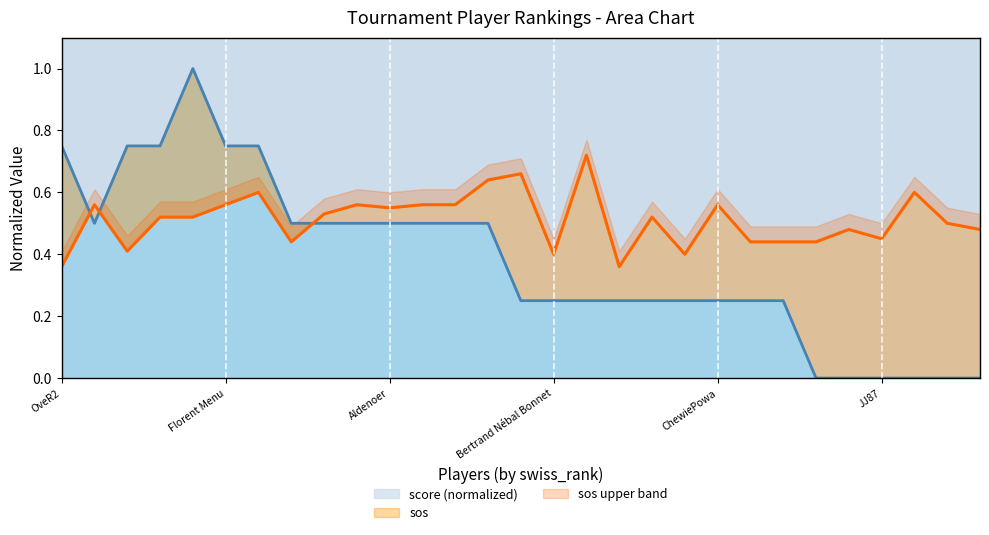

Rank the categories by sos value from highest to lowest.

16, 14, 13, 6, 26, Florent Menu, JJ87, 9, 11, 12, 20, 10, 8, Bertrand Nébal Bonnet, ChewiePowa, 18, 27, 24, 28, 25, 7, 21, 22, 23, Aldenoer, 15, 19, OveR2, 17